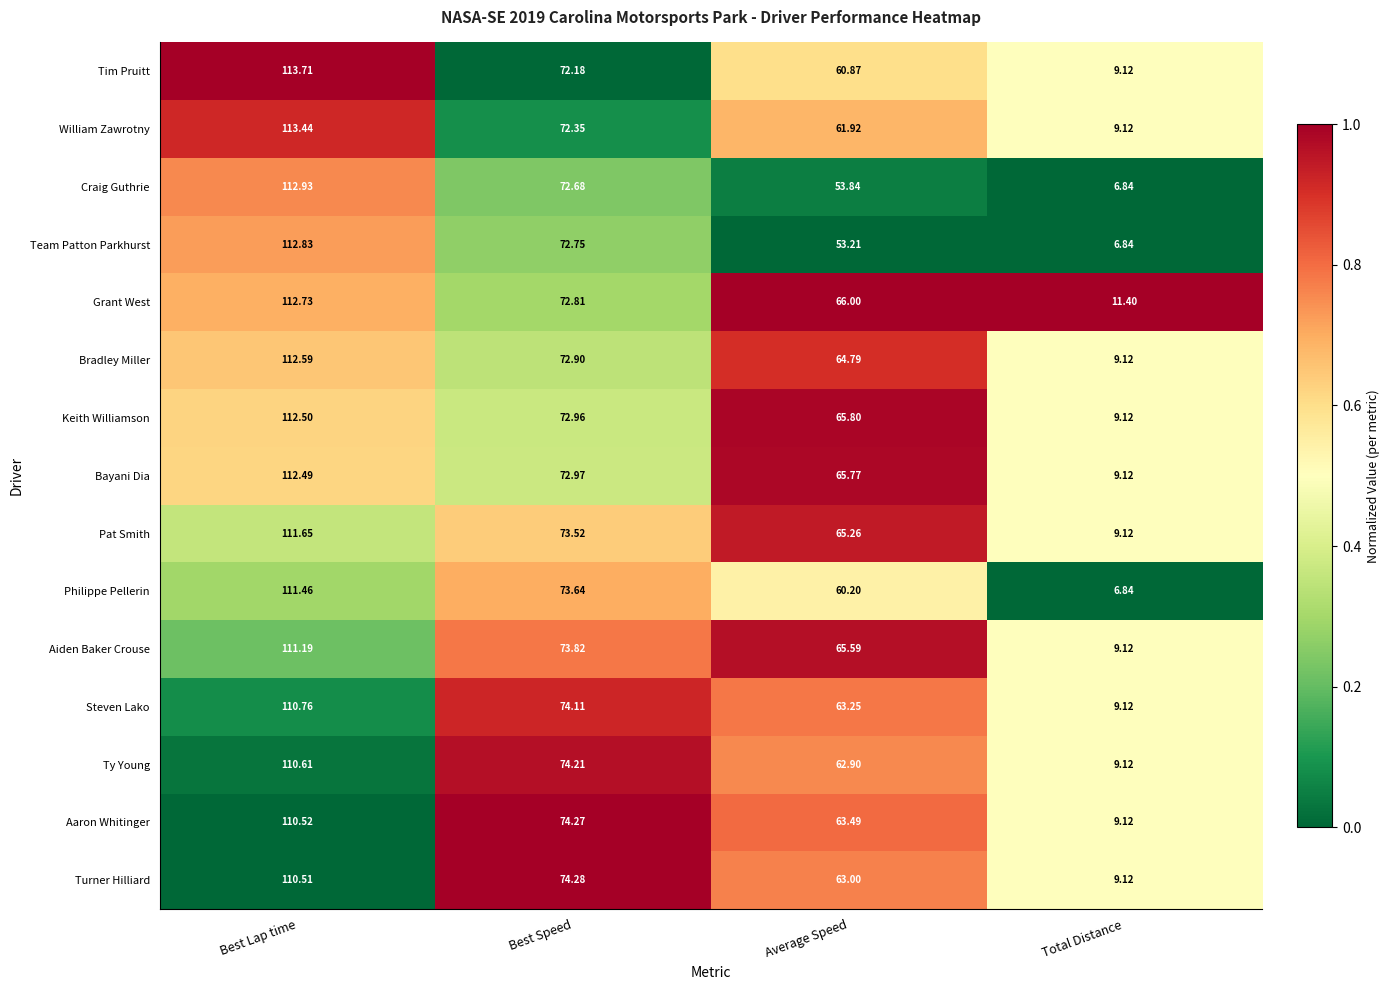

Which series changed the most between Best Lap time and Average Speed?

Team Patton Parkhurst